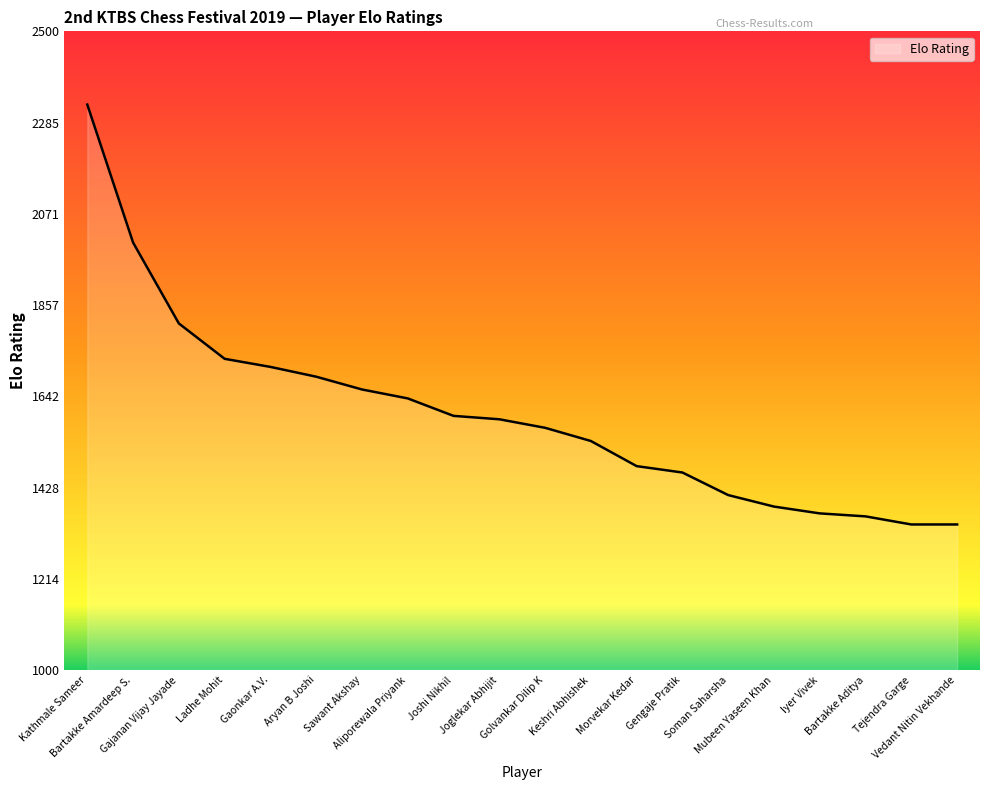

What is the average value?

1601